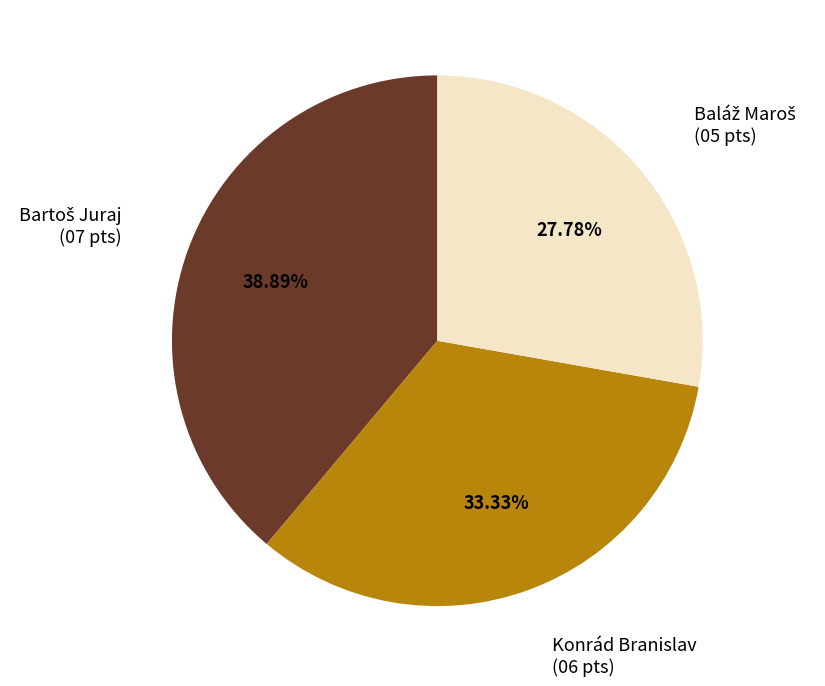

Is there any slice that represents more than half of the pie?

No